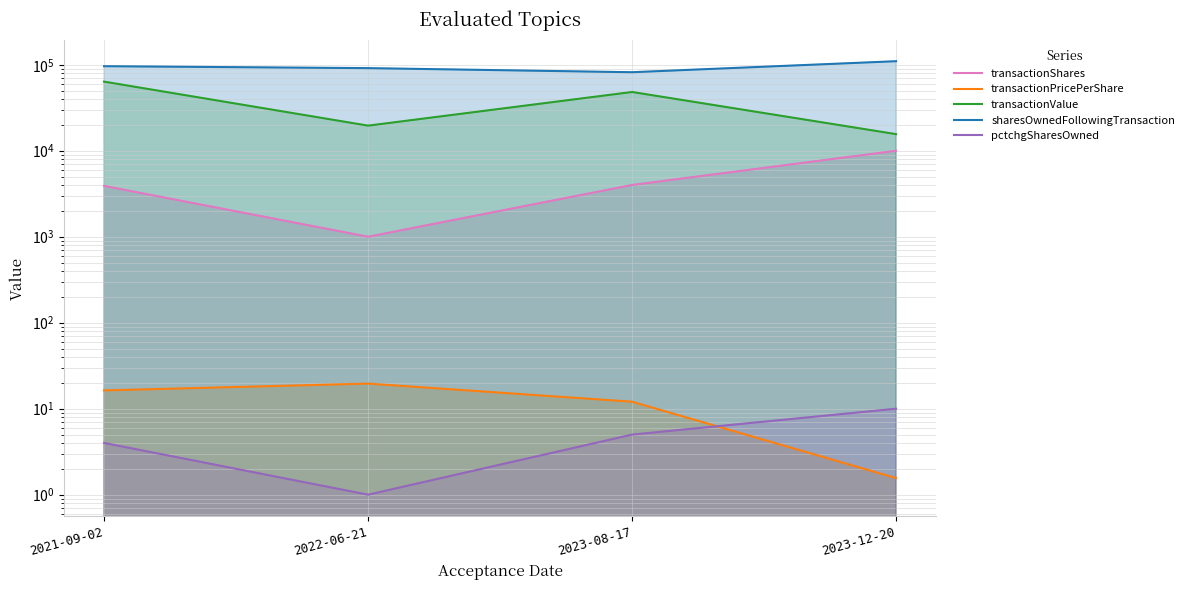

True or false: transactionPricePerShare and transactionShares intersect in this chart.

False